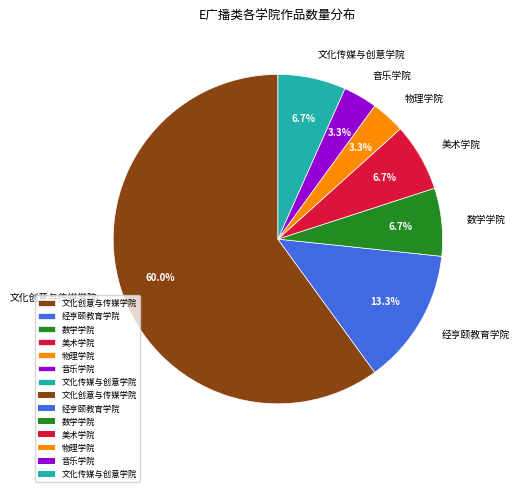

Is it true that 音乐学院 is 15% of the pie?

False